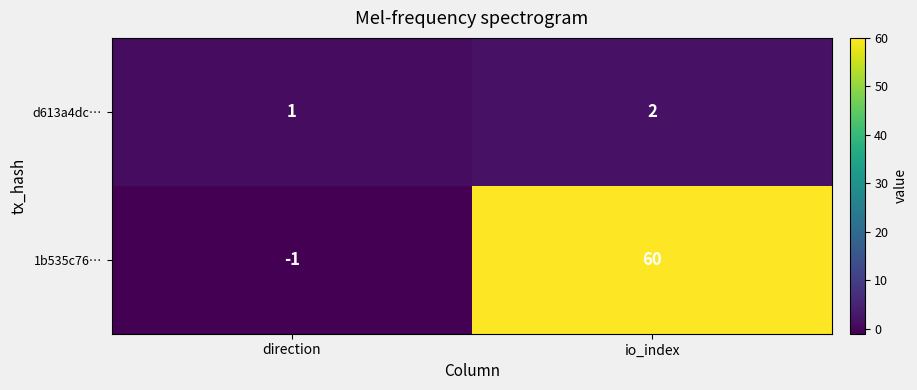

Reading left to right, list all the values displayed in this chart.

d613a4dc…: direction=1	io_index=2
1b535c76…: direction=-1	io_index=60